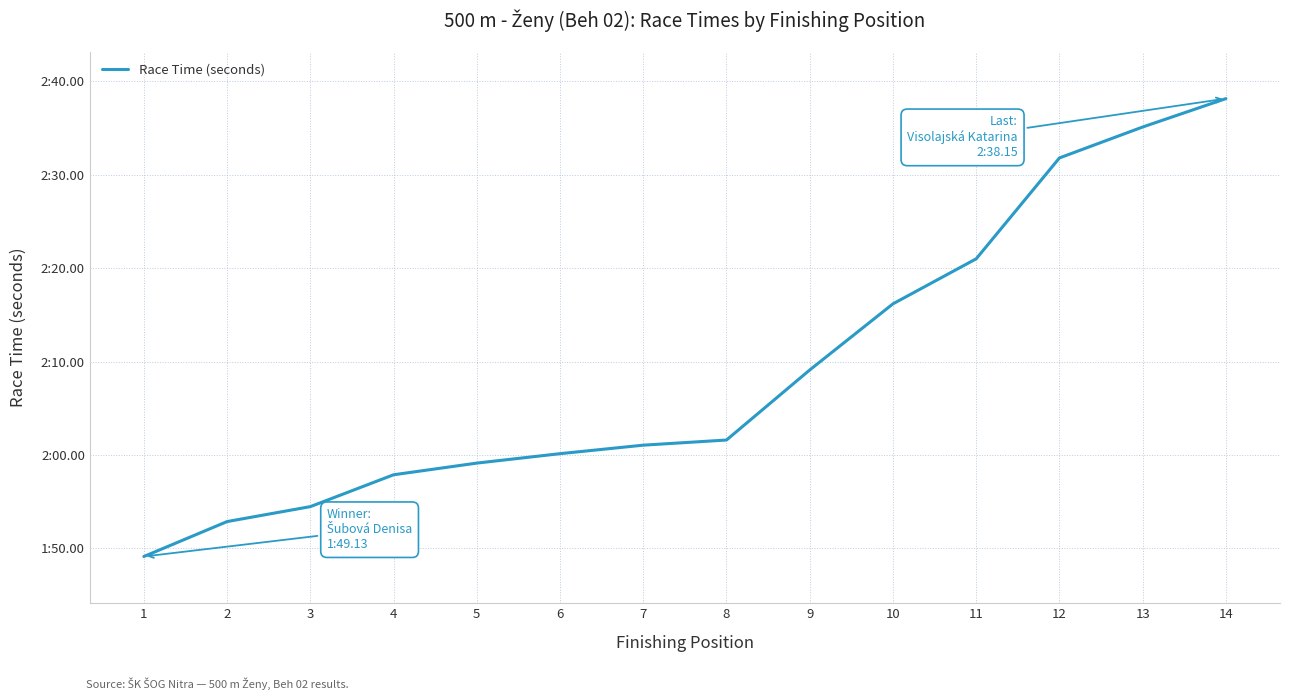

At which category does the chart reach its peak across all series?

14